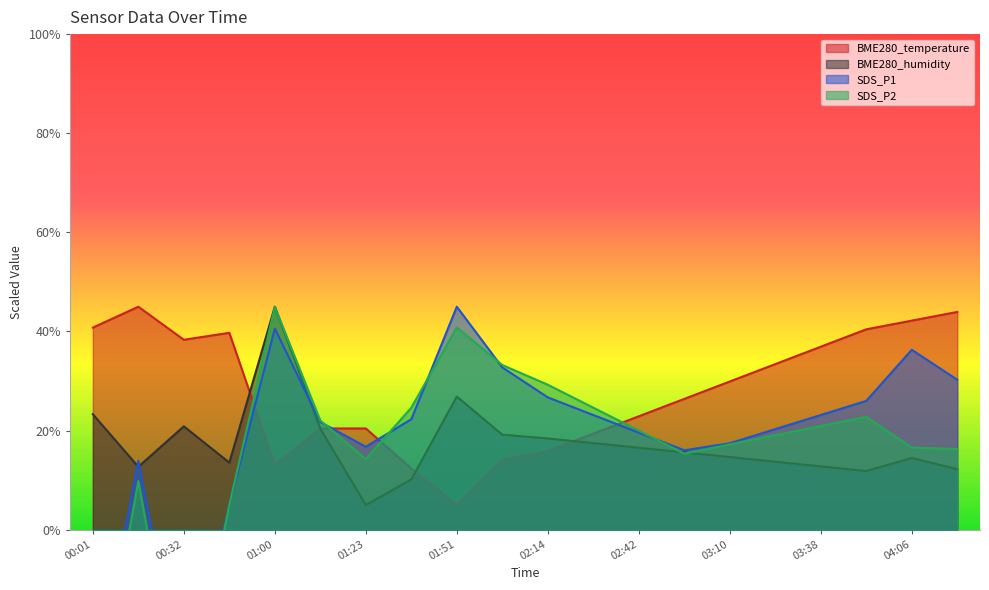

Between 03:24 and 03:10, which is larger?

03:24